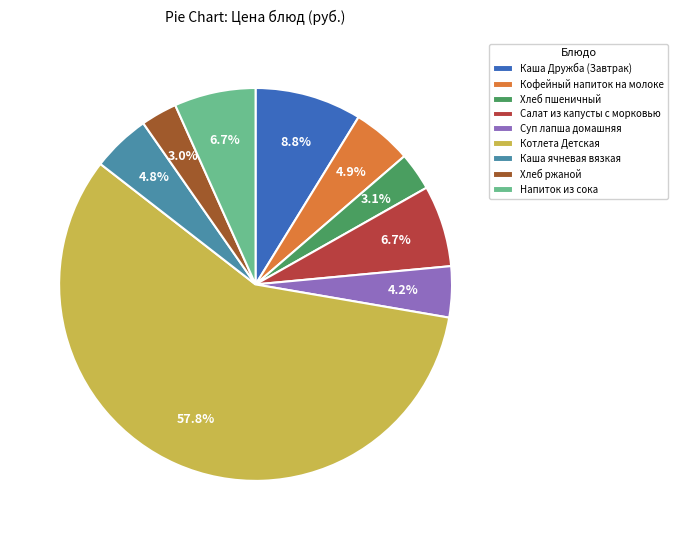

Which category has the biggest portion of the pie?

Котлета Детская